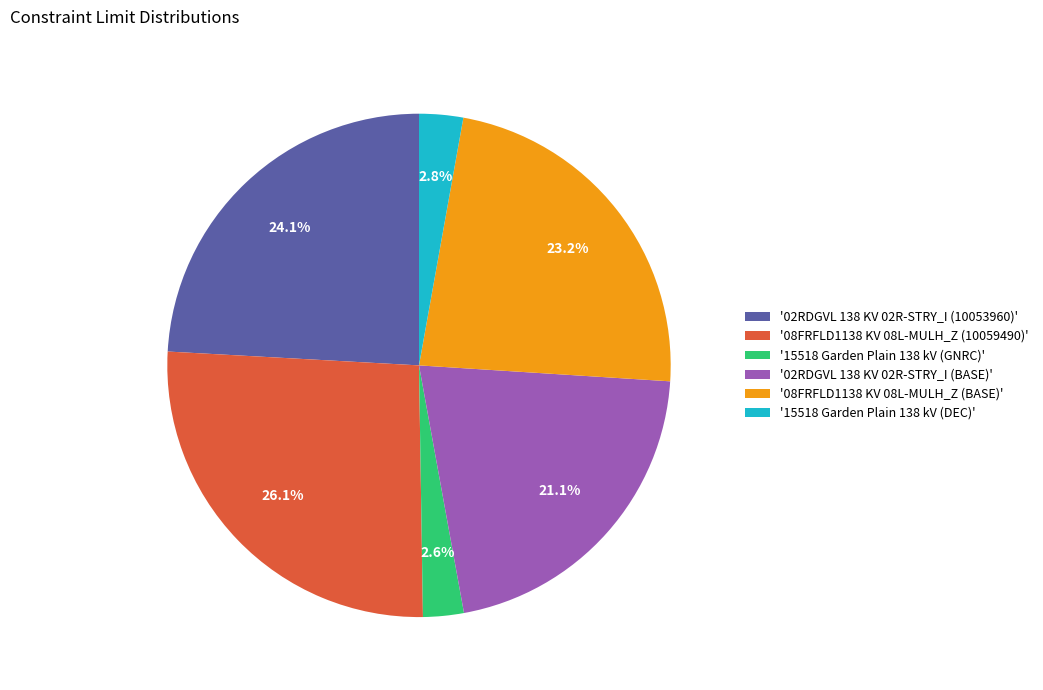

To the nearest percent, what is the difference between the largest and smallest slice percentages?

24%